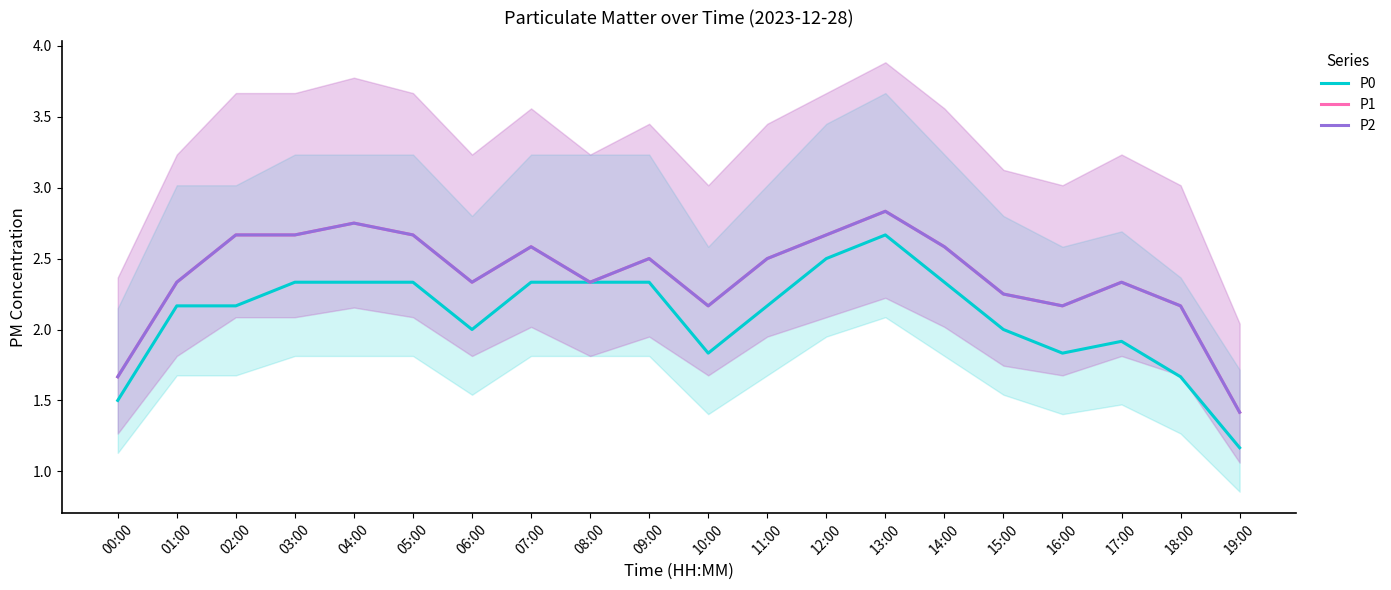

Is this an area chart (filled region under the line)?

No